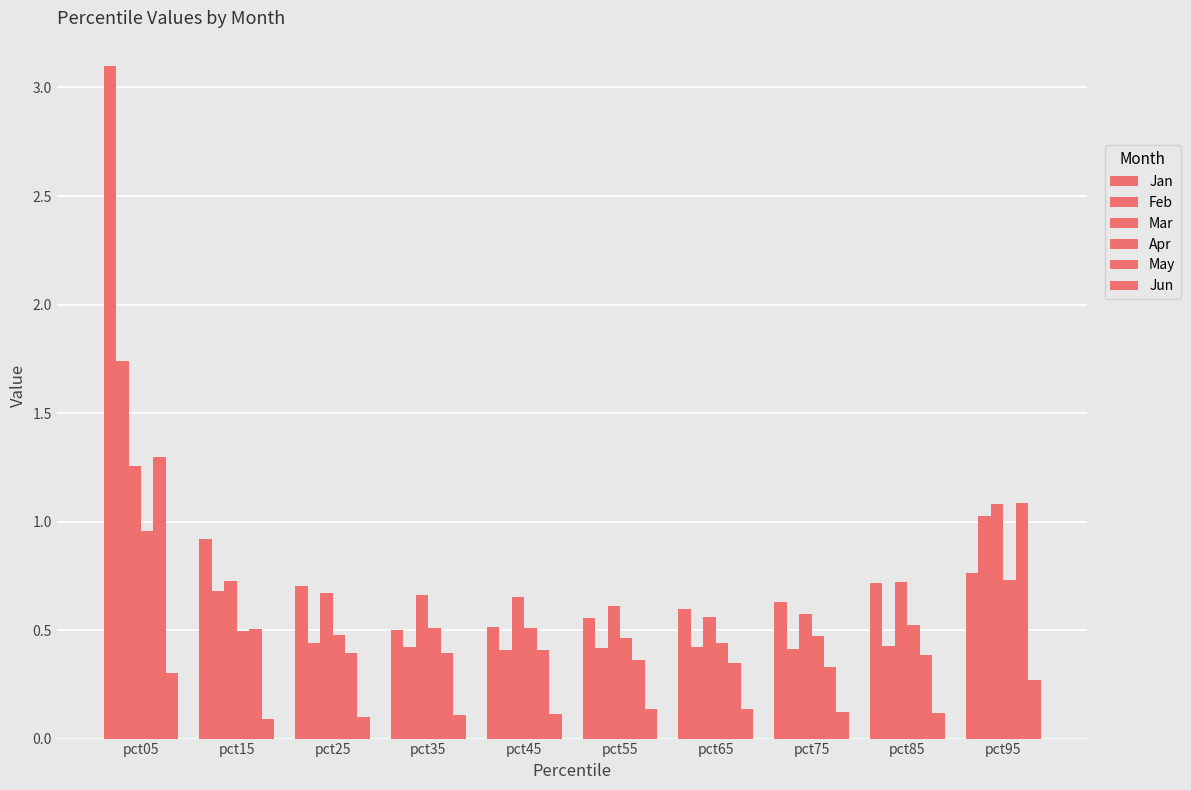

How many data points does each series have?

10